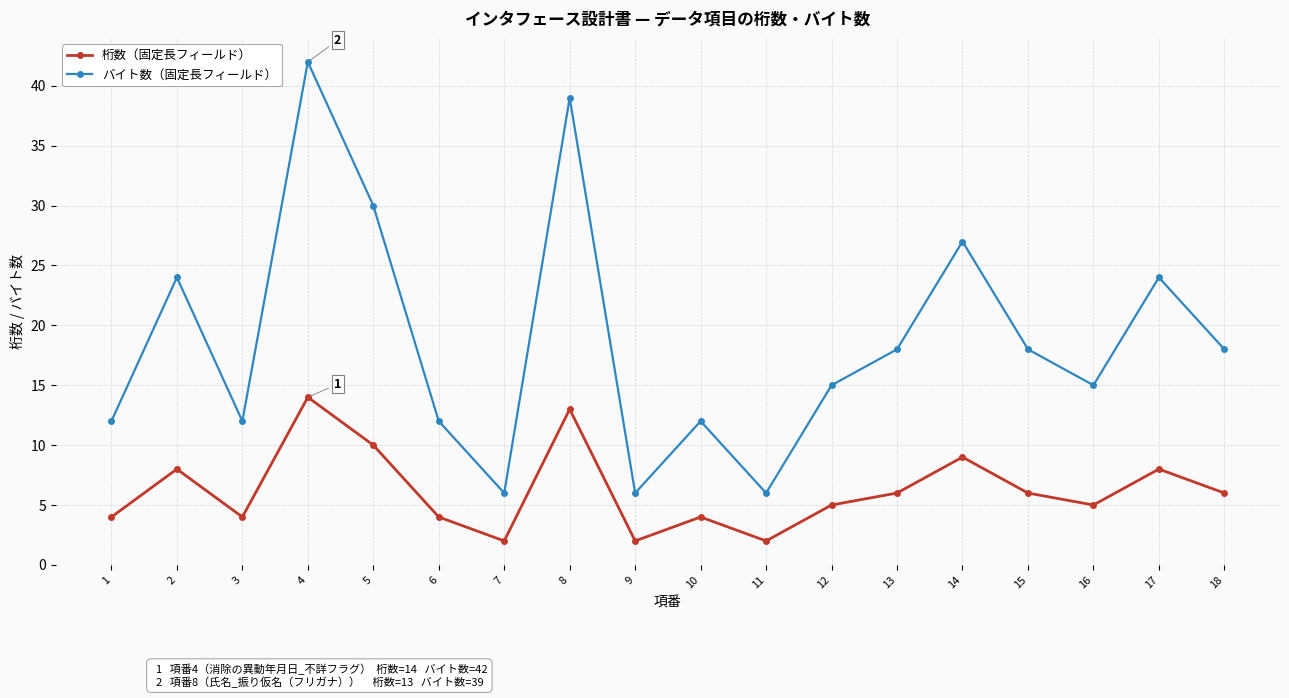

Where is the first local maximum for バイト数（固定長フィールド）?

2